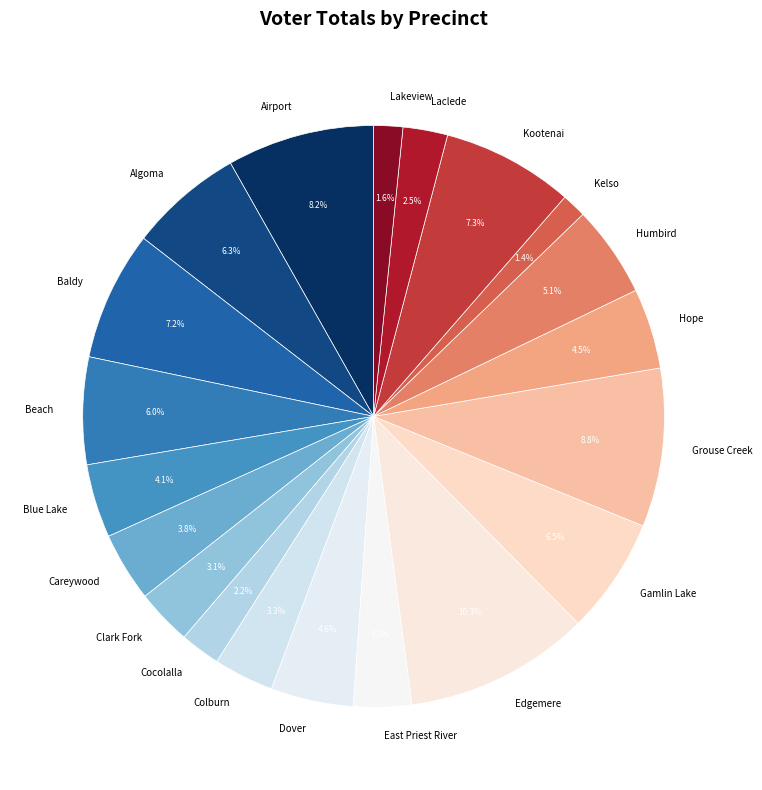

What percentage is NOT represented by Airport?

91.8%